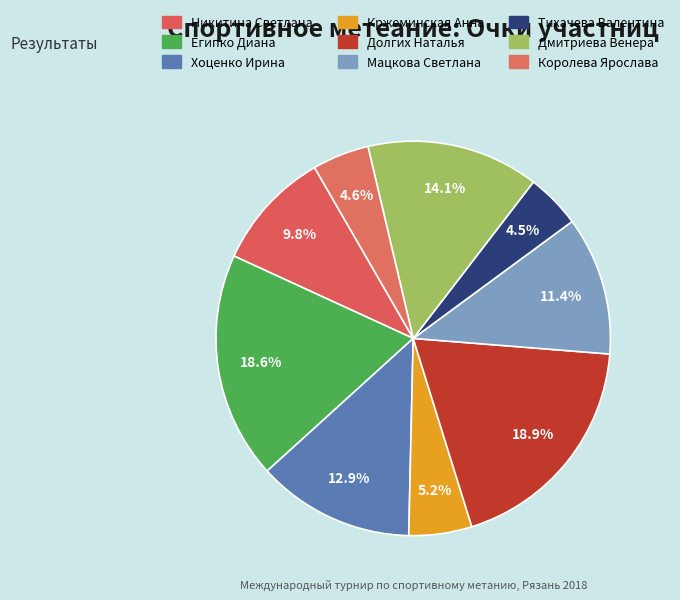

How many slices are in this pie chart?

9